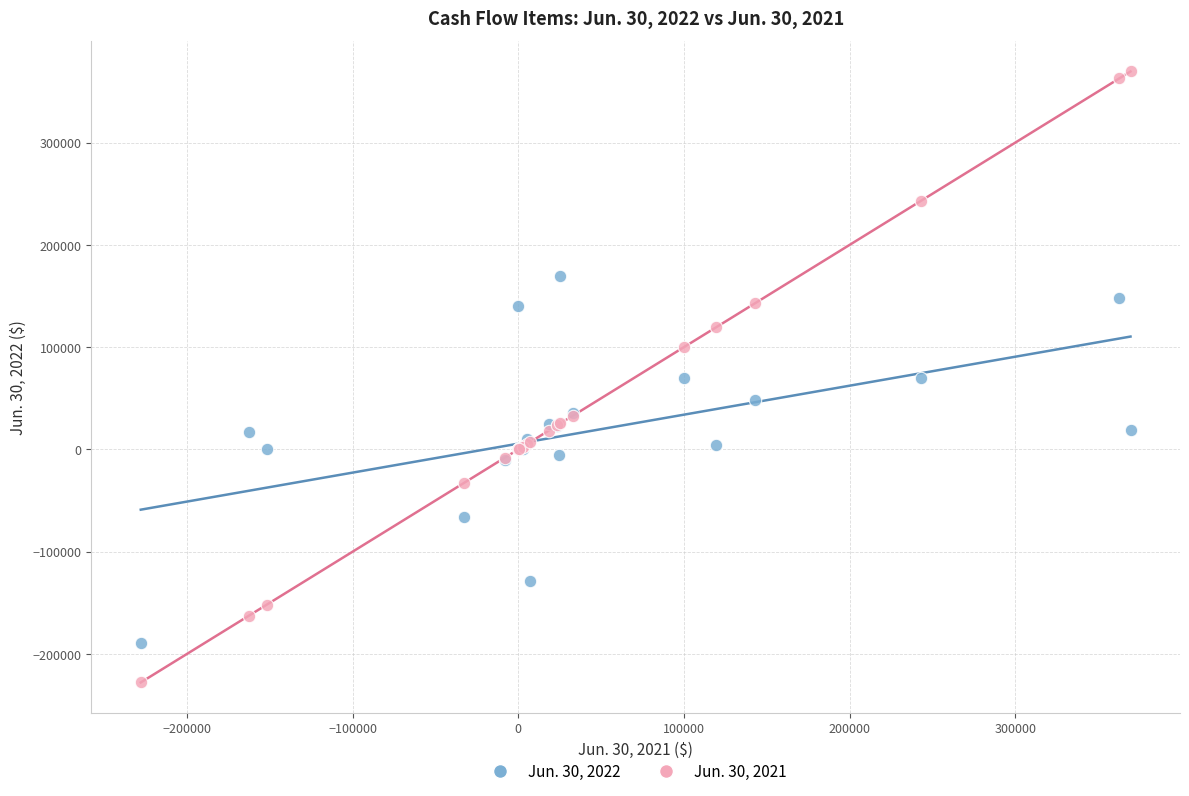

What are all the series names shown in the legend?

Jun. 30, 2022, Jun. 30, 2021